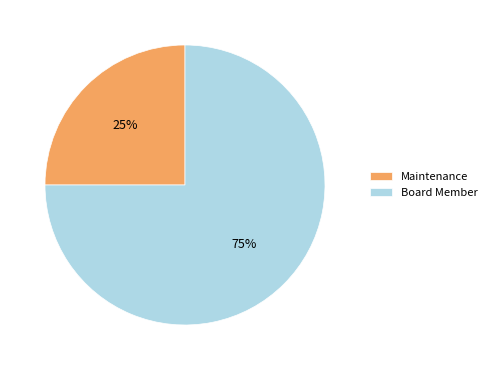

Which category has the smallest portion of the pie?

Maintenance